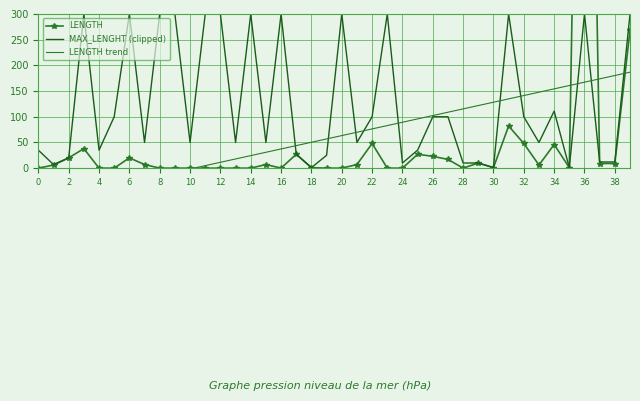

The MAX_LENGHT (clipped) series shows 50 at 10. True or false?

True